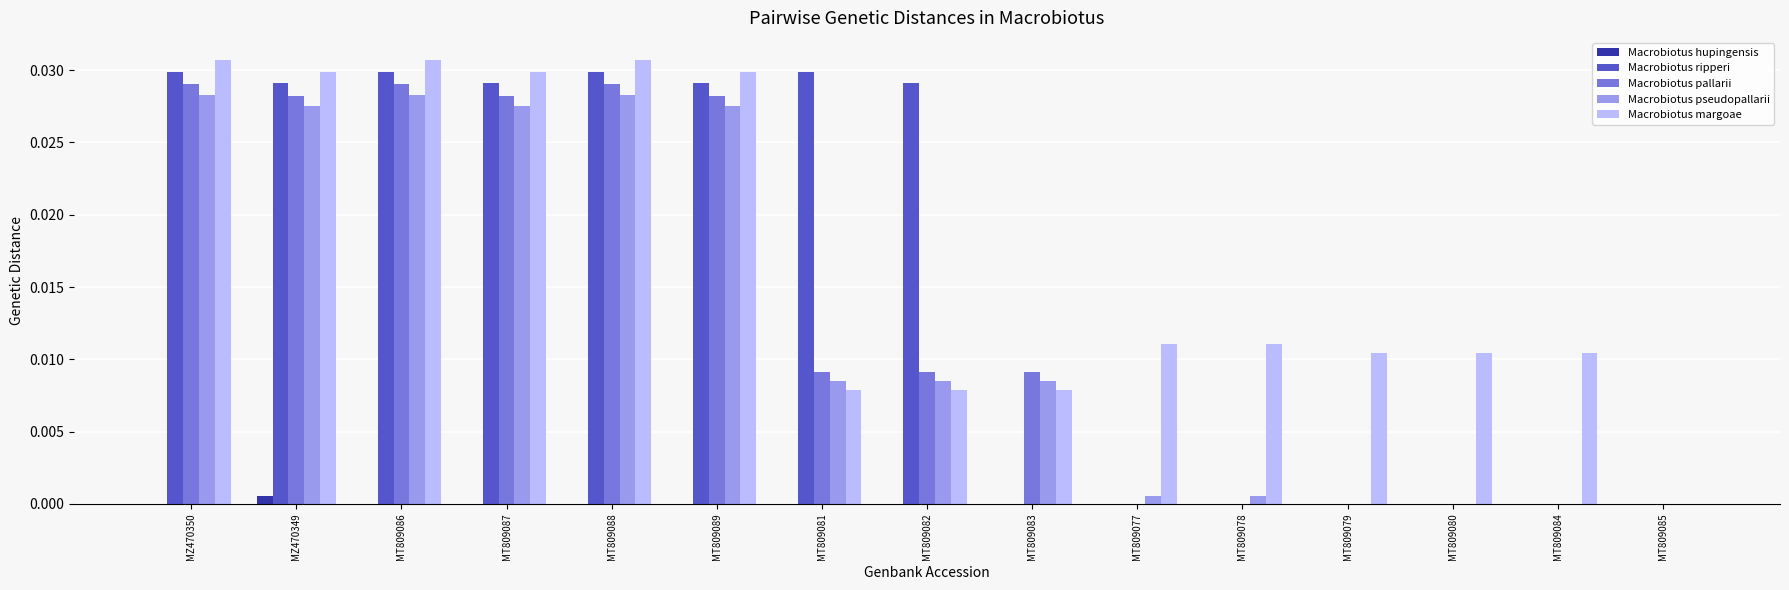

Is the value of Macrobiotus ripperi at MT809082 greater than the value of Macrobiotus margoae at MT809083?

Yes